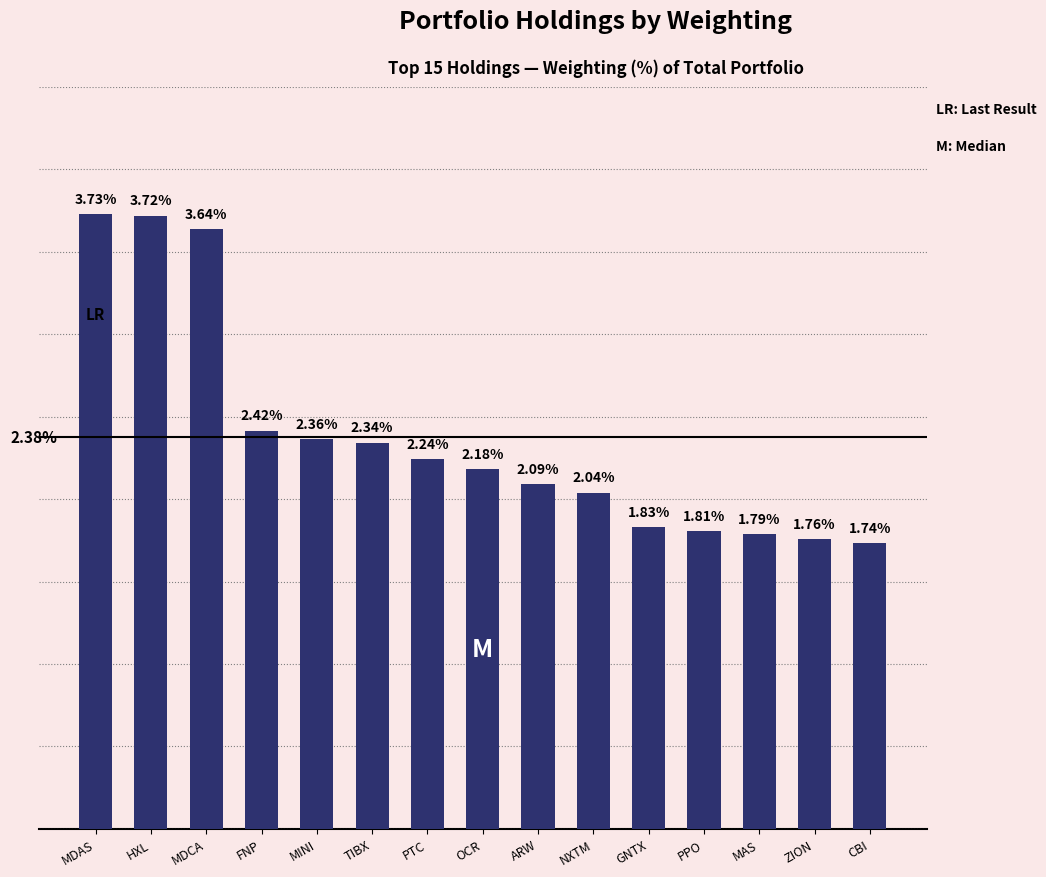

Rank the categories by value from lowest to highest.

CBI, ZION, MAS, PPO, GNTX, NXTM, ARW, OCR, PTC, TIBX, MINI, FNP, MDCA, HXL, MDAS